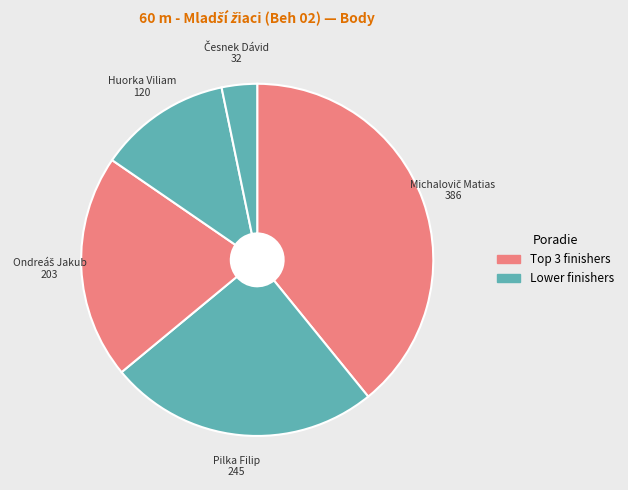

True or false: Pilka Filip accounts for 25% of the total.

True